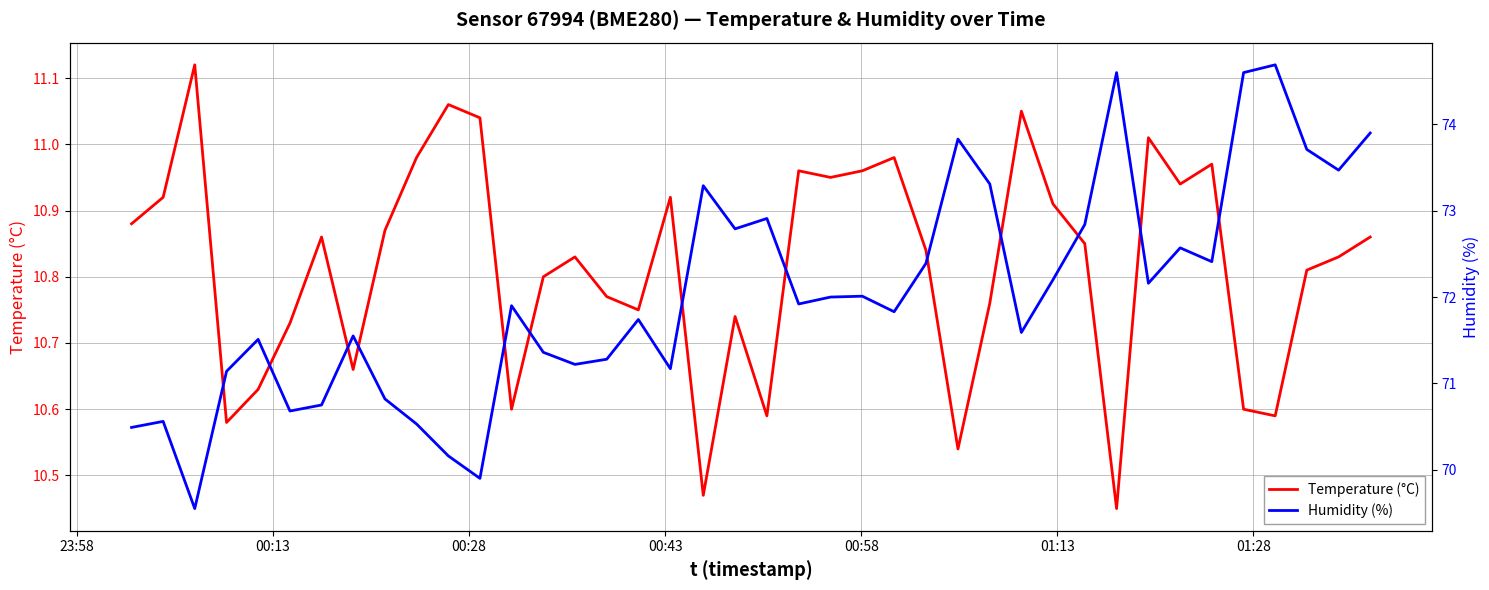

What is the sum of all Temperature (°C) values?

432.7